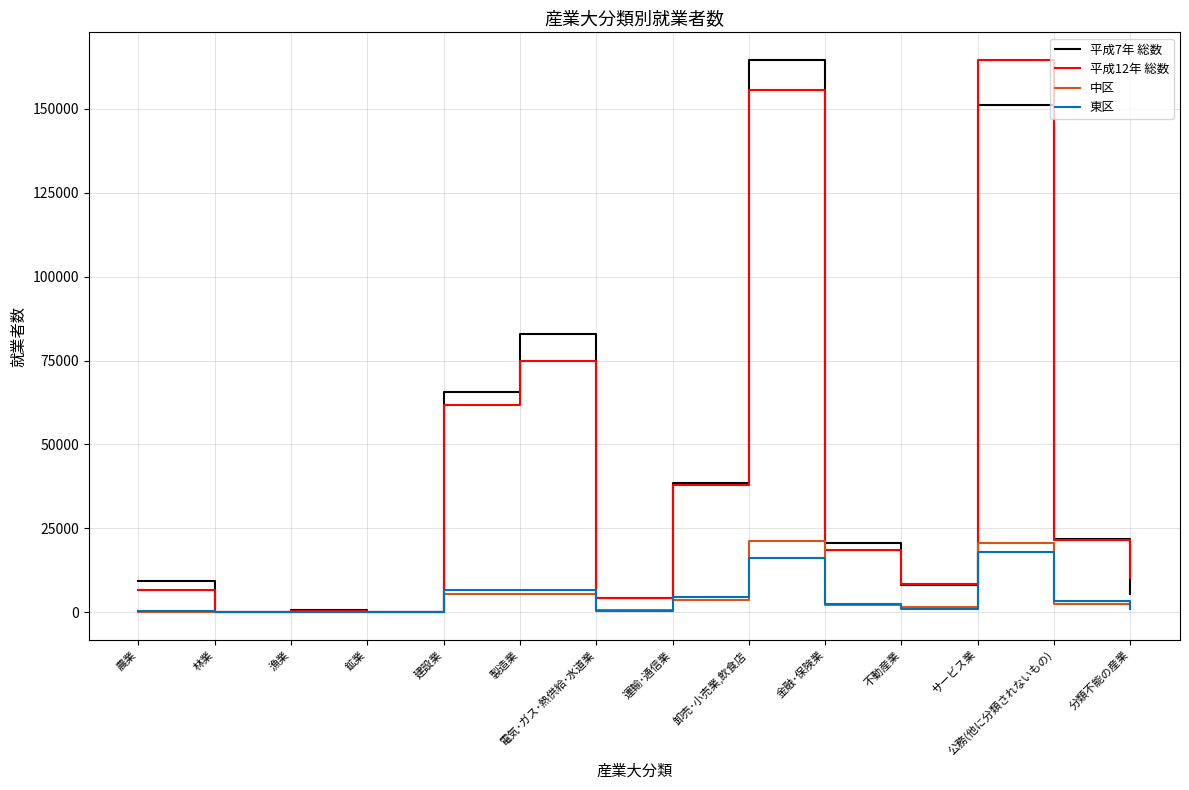

What is the difference between the second highest and minimum values in the 中区 series?

20717